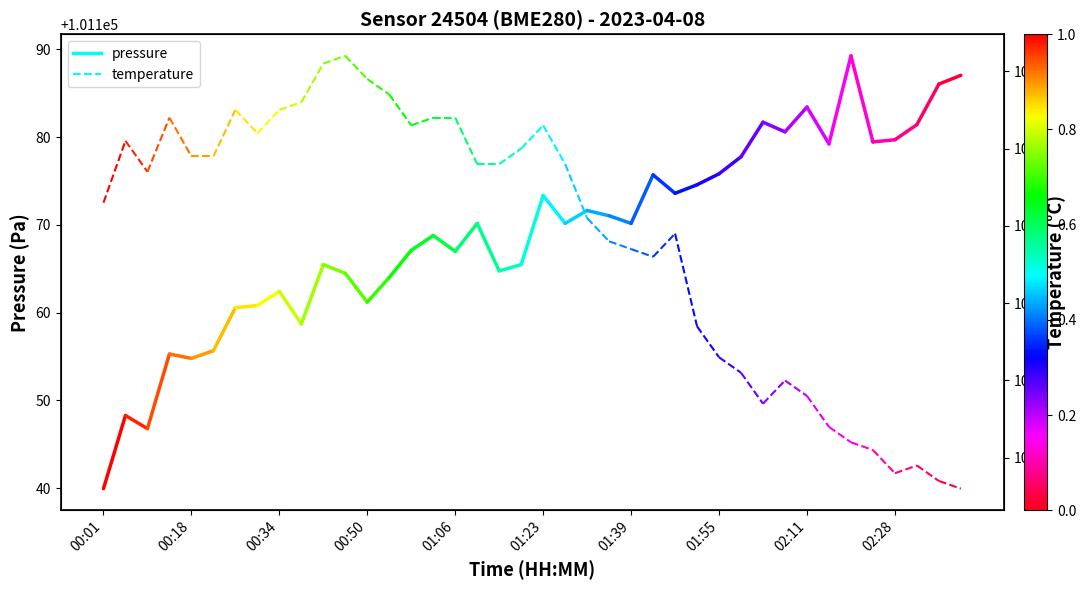

At which category does the chart reach its minimum across all series?

00:01